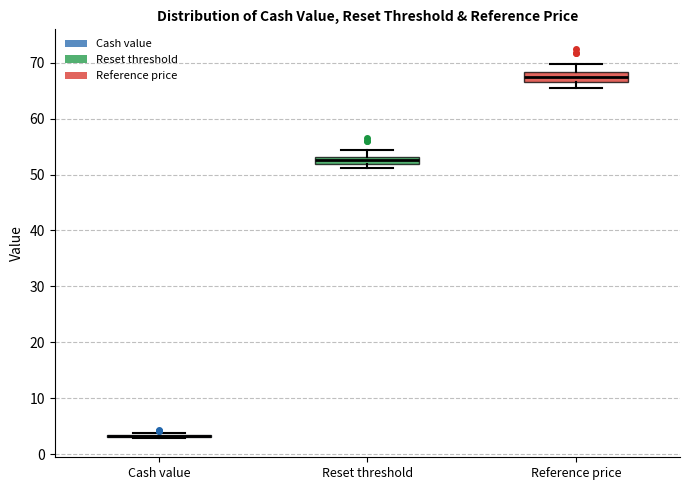

Where does the upper whisker of the box for Reference price end on the y-axis? The values are not printed on the chart, so give them approximately, as read against the axis.

70